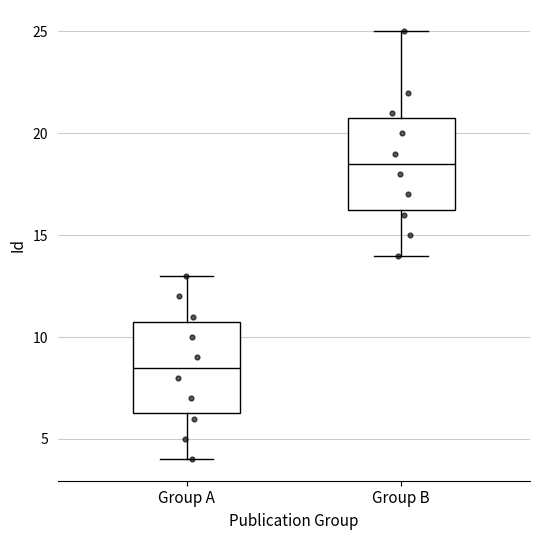

Reading left to right, read every box against the y-axis: the position of its median line, the range the box covers, and the ends of its whiskers. The values are not printed on the chart, so give them approximately, as read against the axis.

Group A: median 8.5, box 6.5 to 11.0, whiskers 4.0 to 13.0
Group B: median 18.5, box 16.5 to 21.0, whiskers 14.0 to 25.0